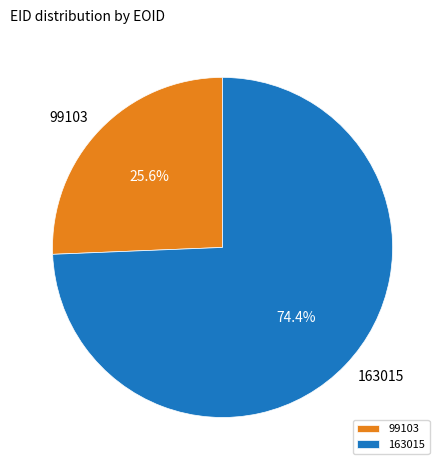

How many segments does this pie chart have?

2